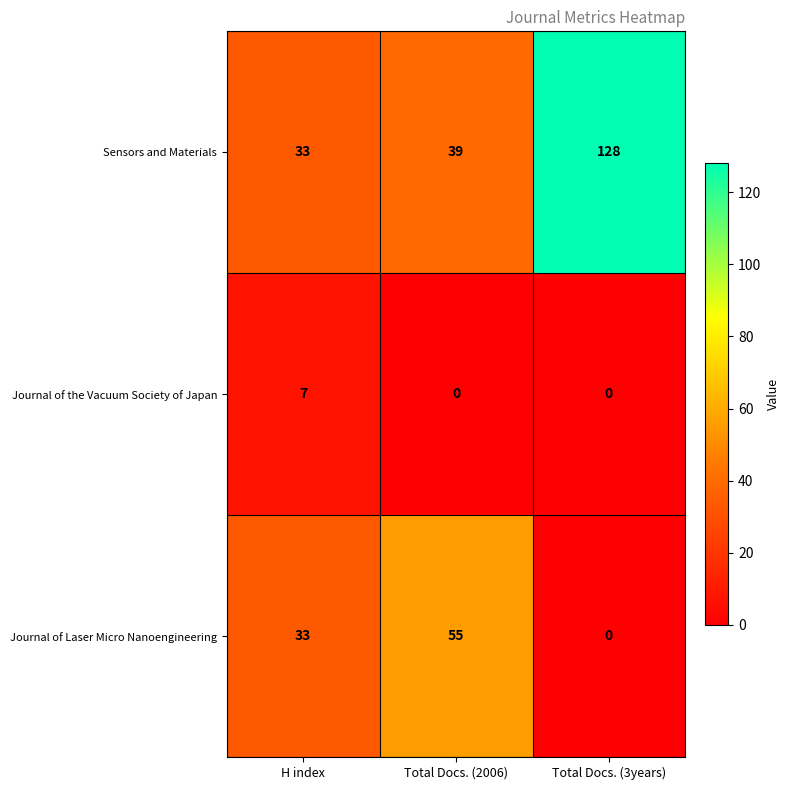

Reading left to right, transcribe all the data shown in this chart.

Sensors and Materials: H index=33	Total Docs. (2006)=39	Total Docs. (3years)=128
Journal of the Vacuum Society of Japan: H index=7	Total Docs. (2006)=0	Total Docs. (3years)=0
Journal of Laser Micro Nanoengineering: H index=33	Total Docs. (2006)=55	Total Docs. (3years)=0